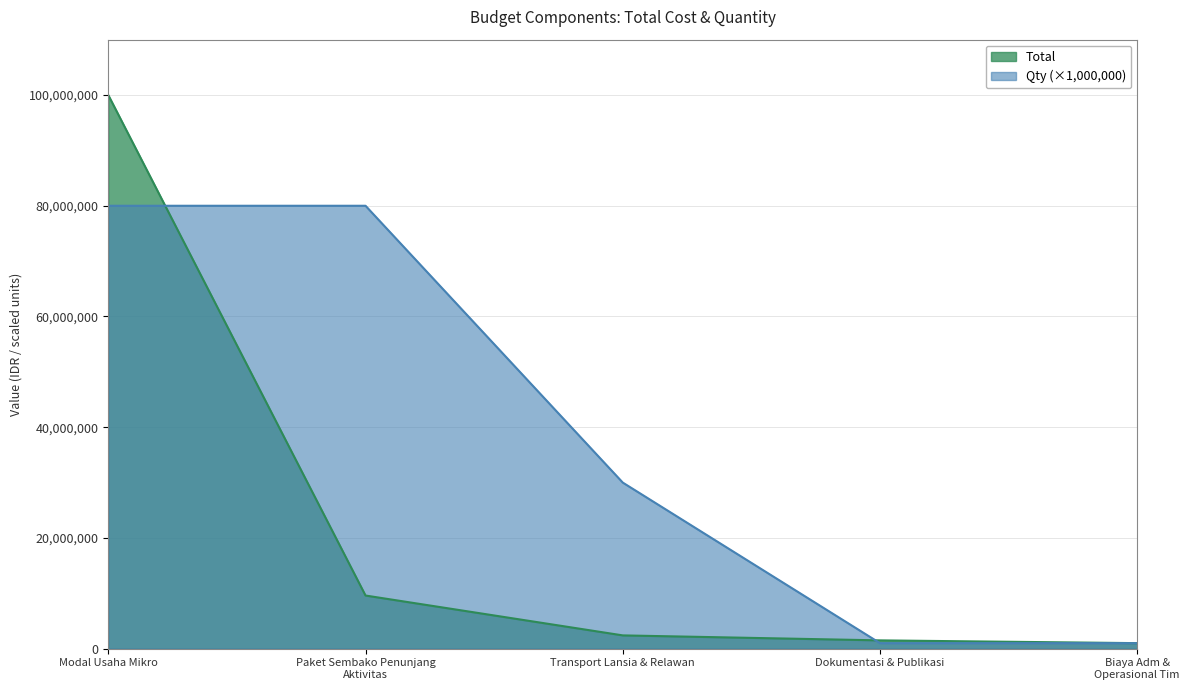

Count the number of data series in this chart.

2